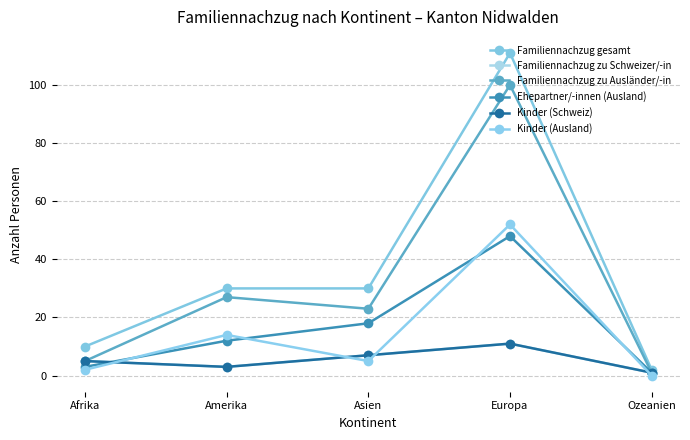

What is the label of the 4th point from the right?

Amerika